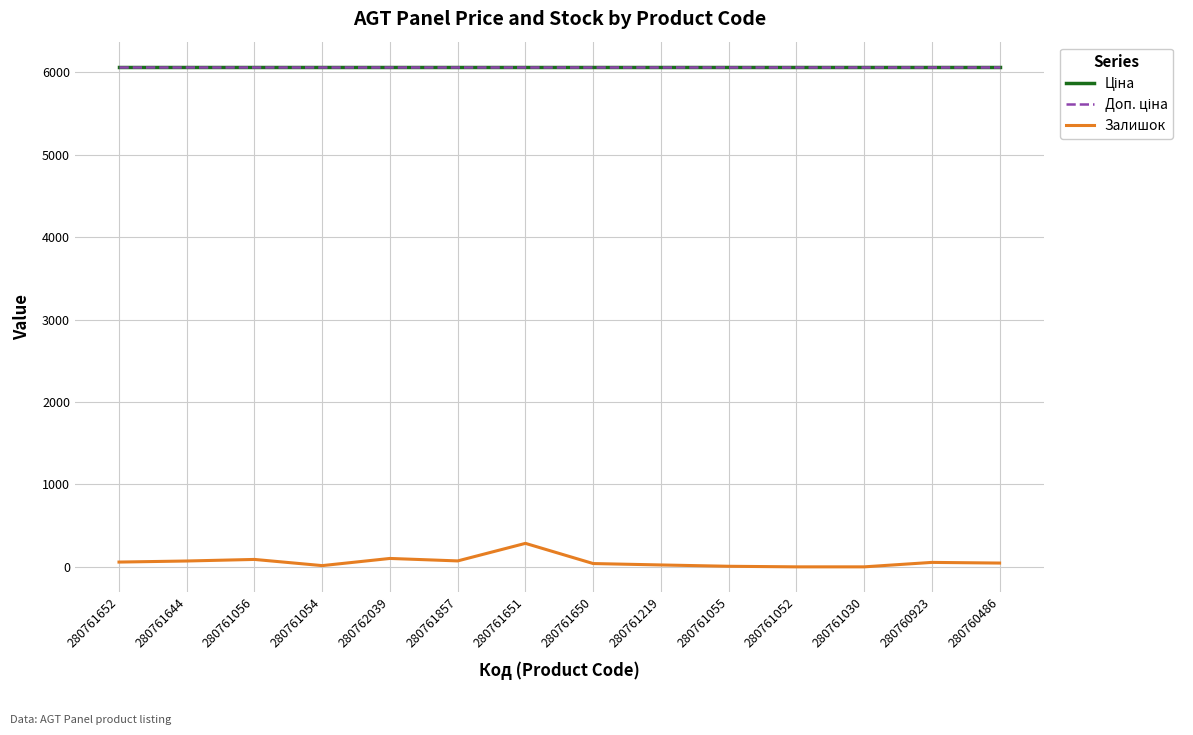

Is this an area chart (filled region under the line)?

No